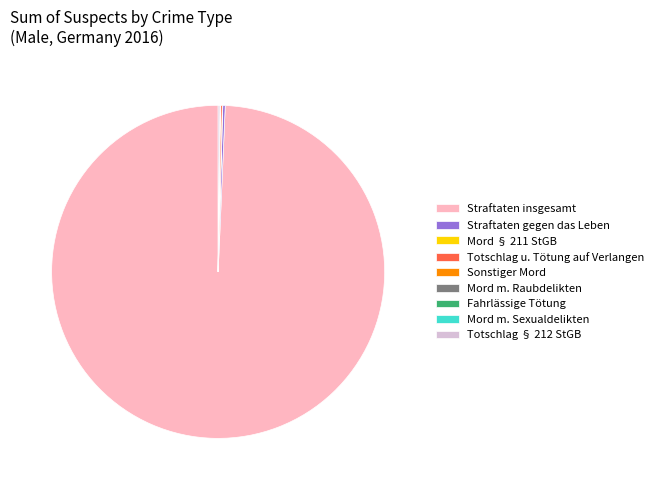

The Straftaten insgesamt slice represents 99% of the pie. True or false?

True